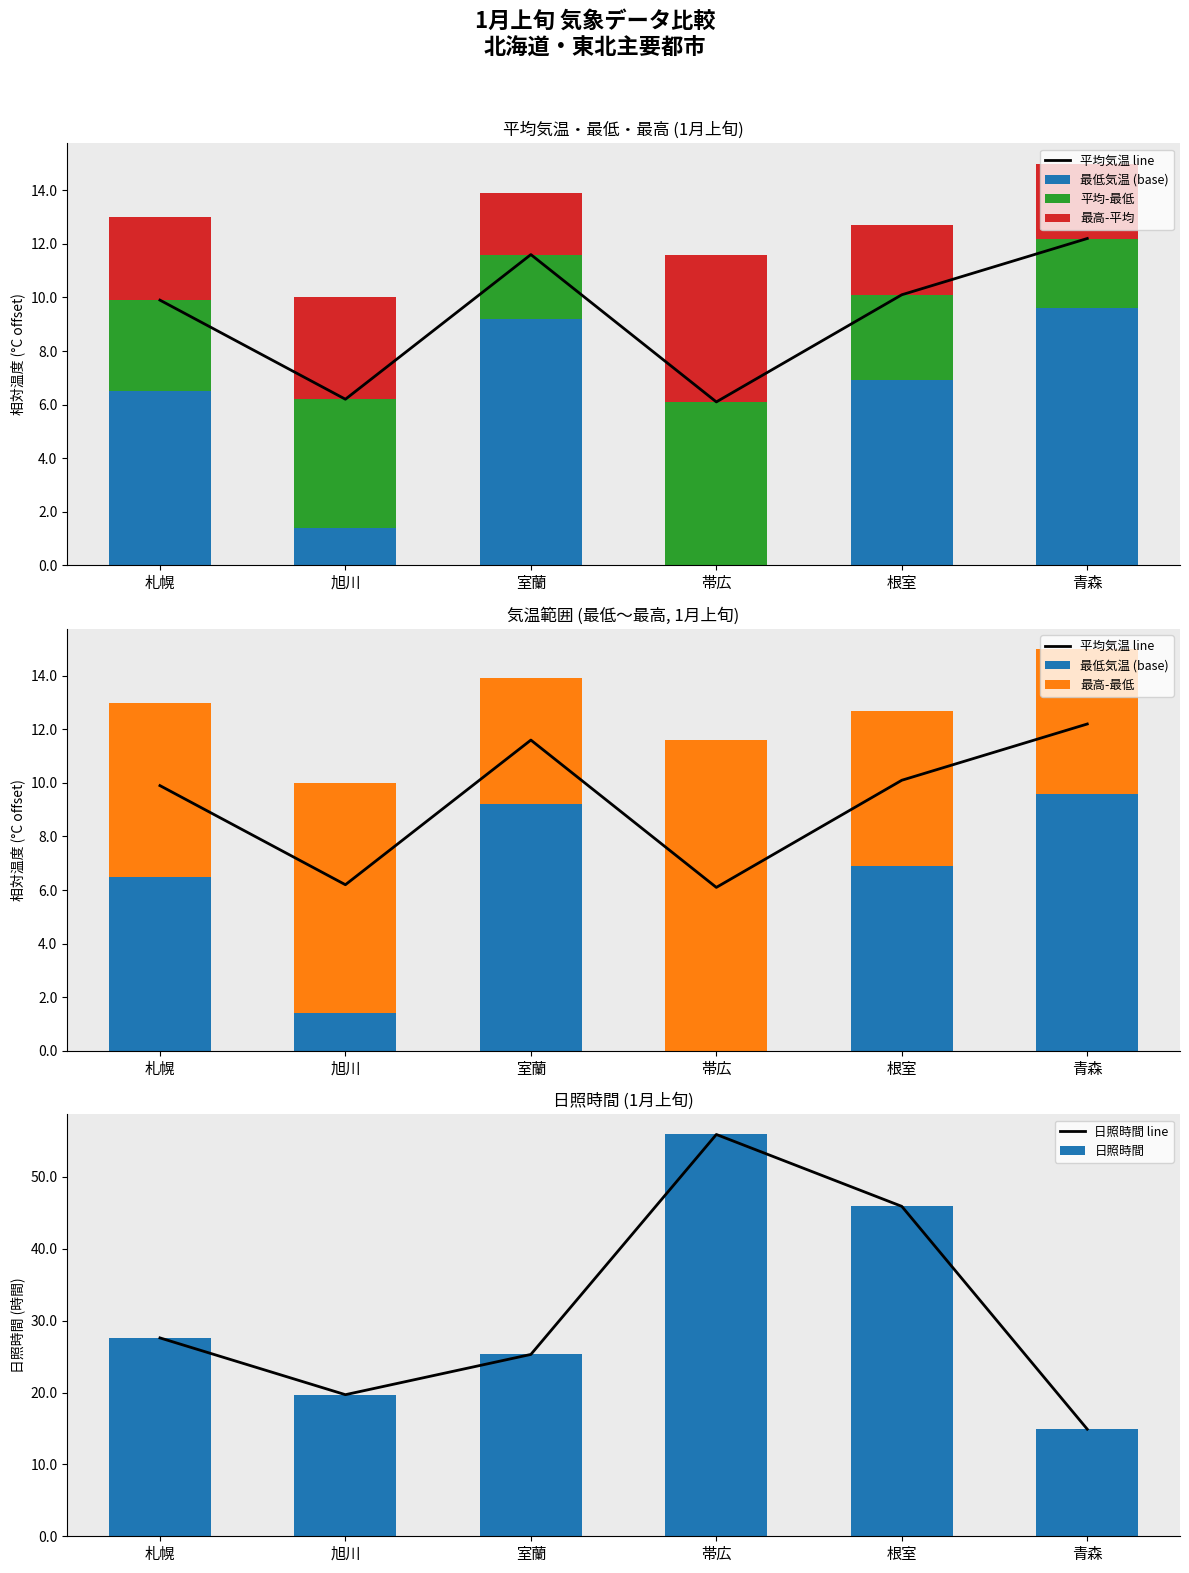

What is the approximate value of 平均気温 at 根室?

10.1